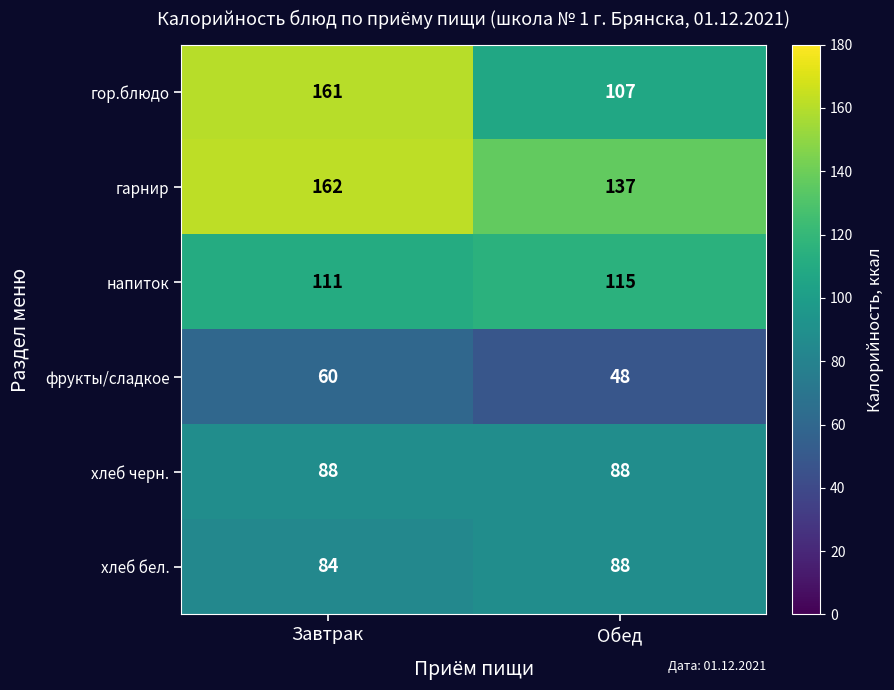

List the labels in order of гор.блюдо value, smallest first.

Обед, Завтрак